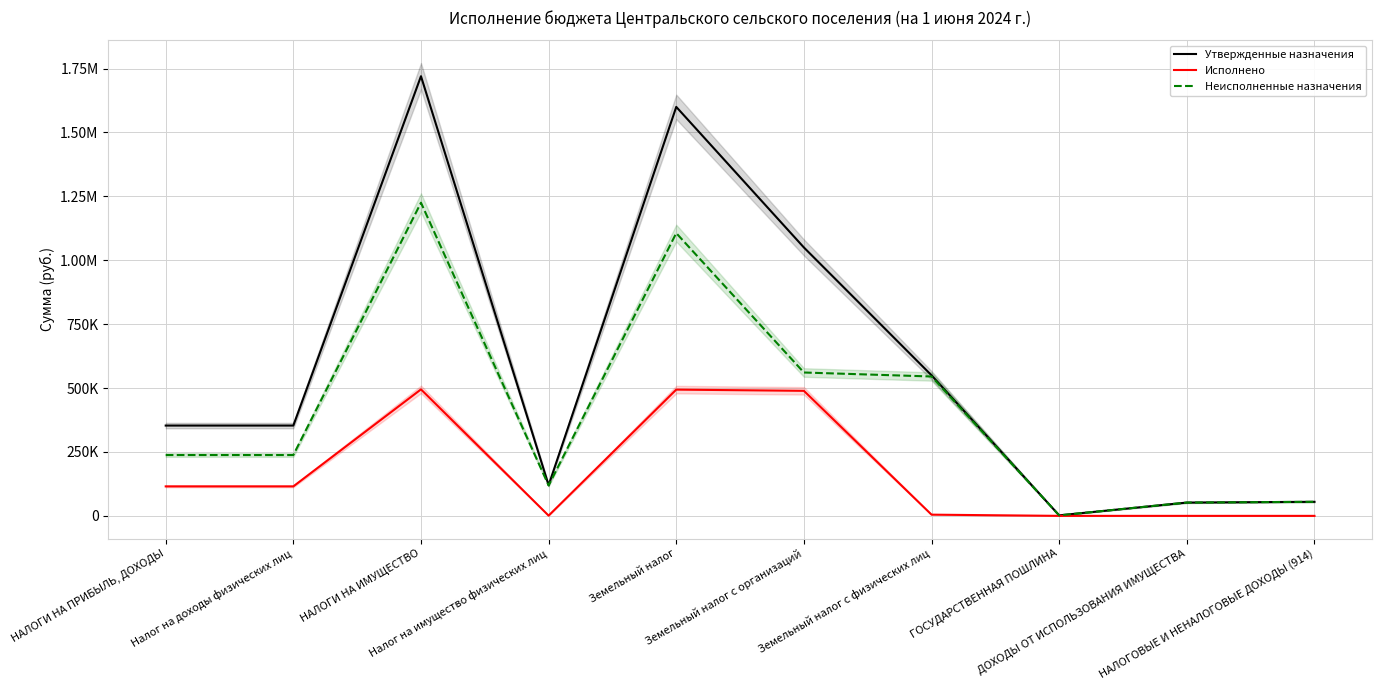

Does the chart display data point markers on the line(s)?

No